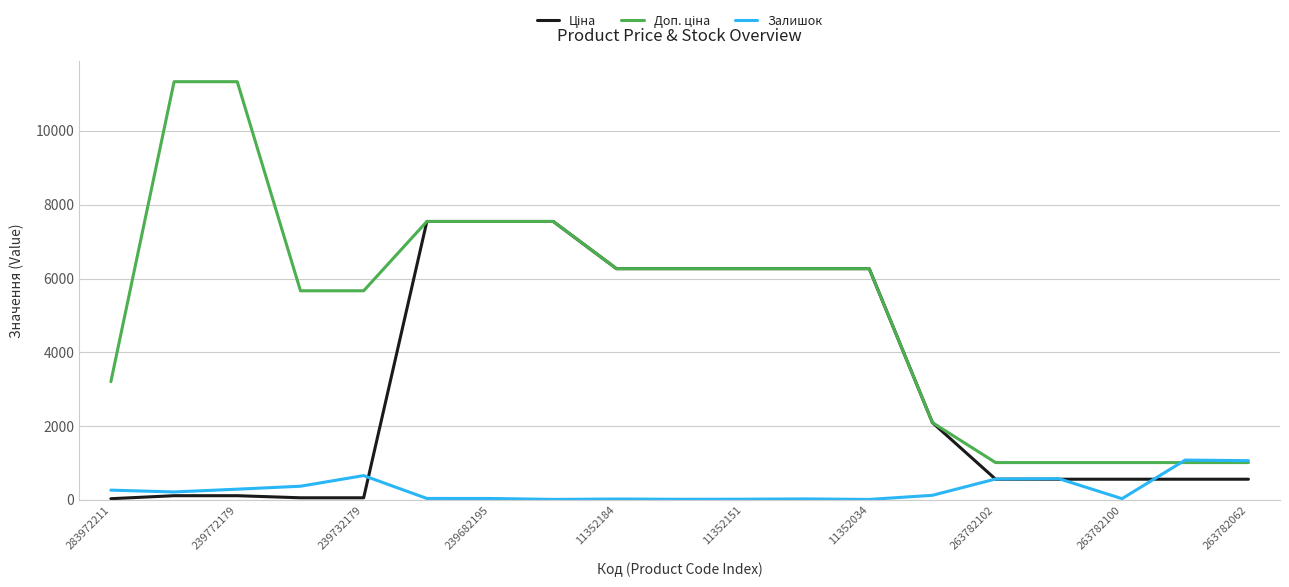

What is the maximum value shown in the chart?

11334.0